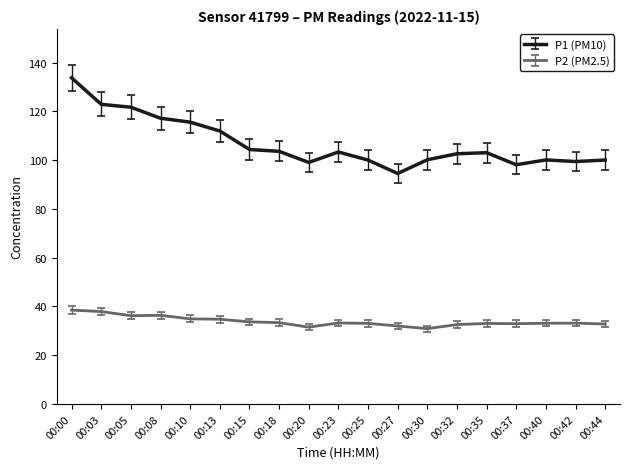

Which series has the largest total across all categories?

P1 (PM10)